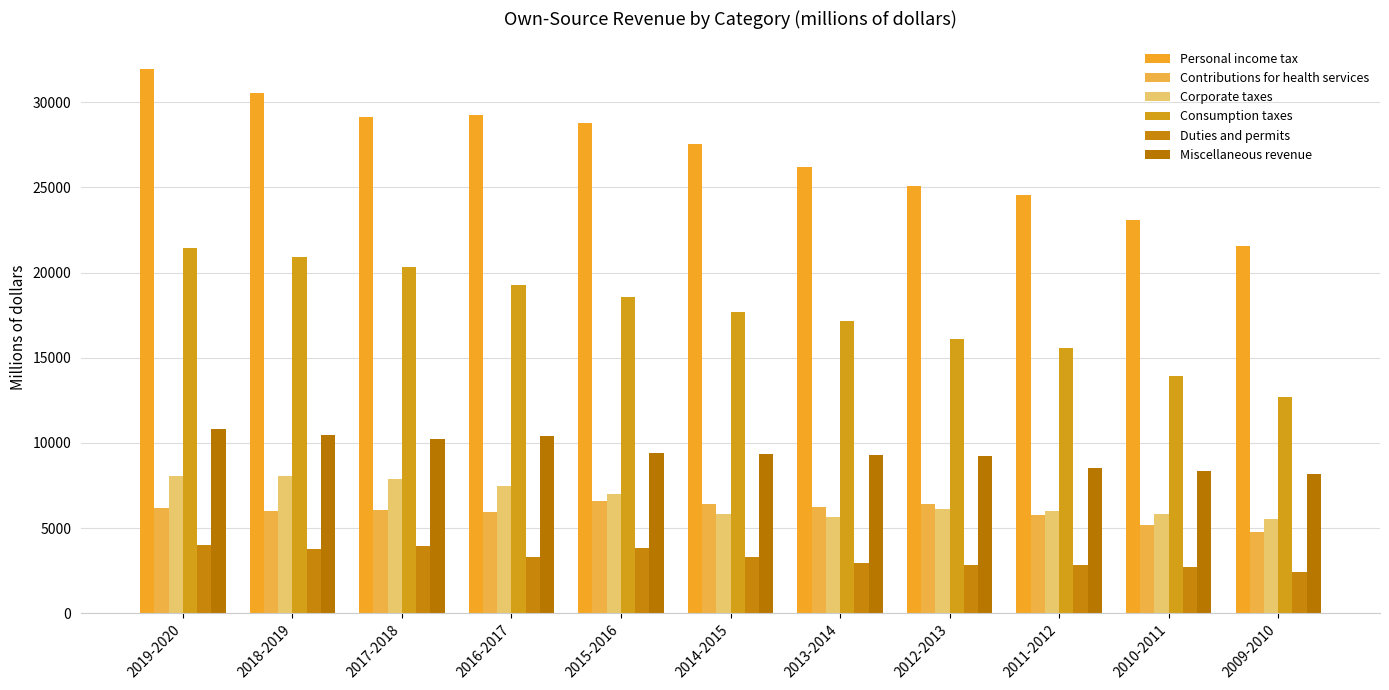

What is the total value across all series at 2019-2020?

82419